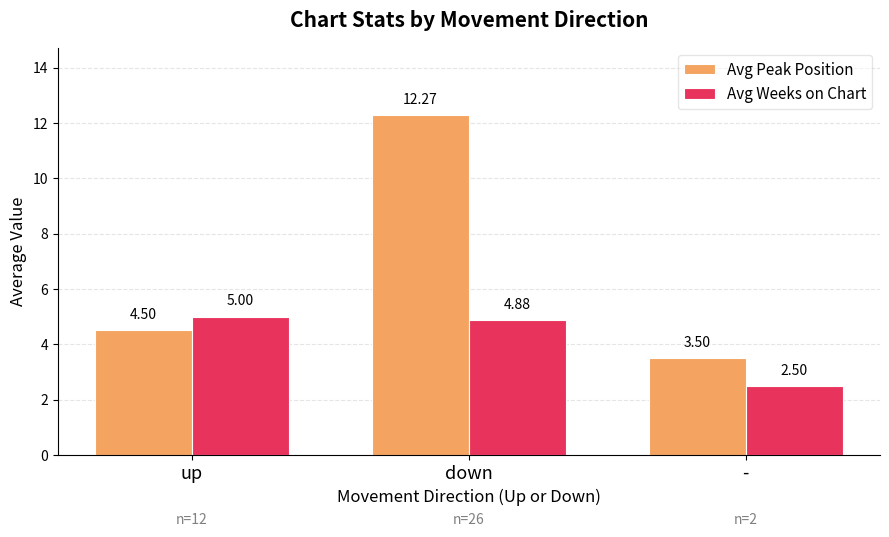

Rank the categories by Avg Peak Position value from lowest to highest.

-, up, down